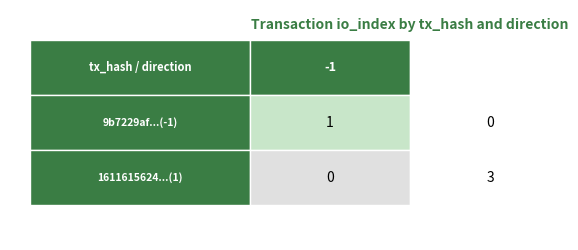

Is the value of 9b7229af05d28660d5b3923888f5577e4c38012 at 1 greater than the value of 1611615624accd3ec7bf48d3350b1a596743468 at 0?

No